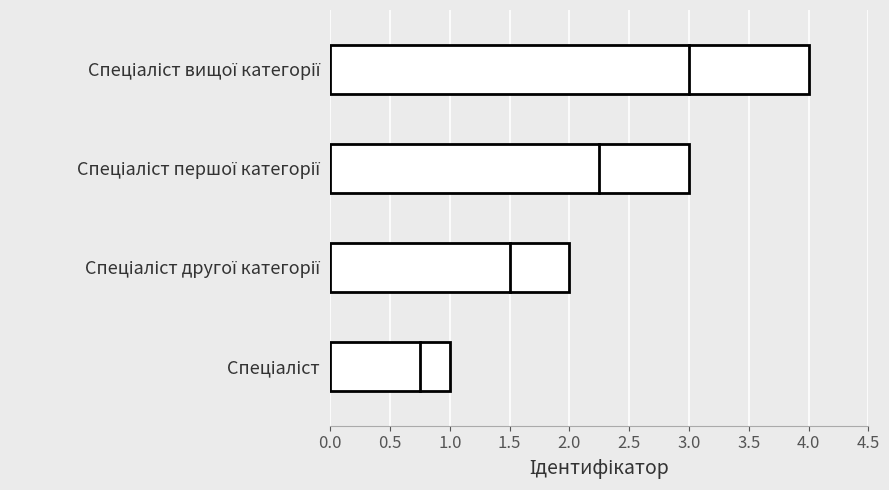

What is the difference between the maximum and minimum values?

3